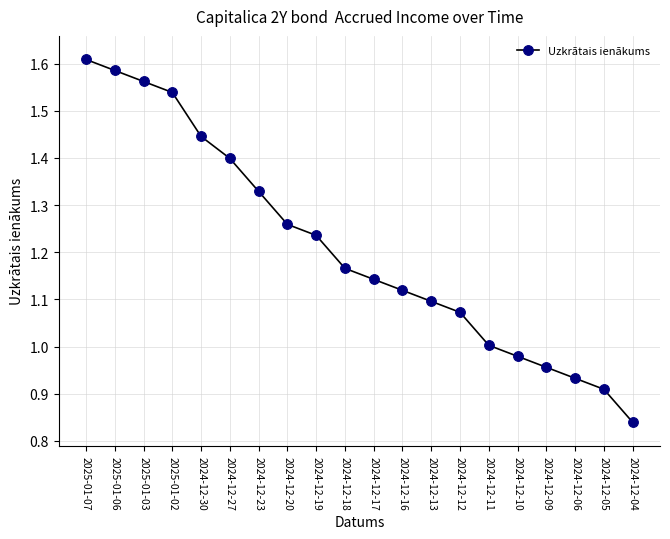

Which category has the lowest value across all series?

2024-12-04